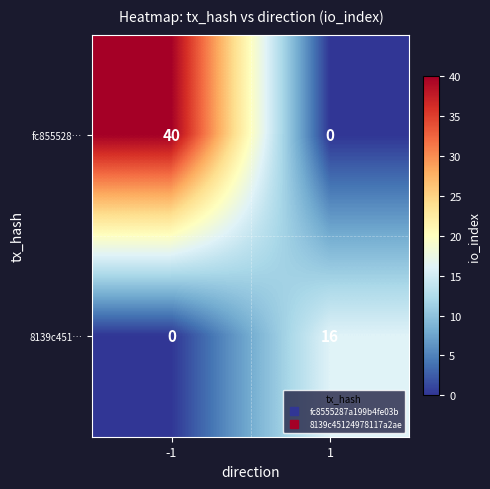

Reading left to right, extract all data points from this chart.

fc855528…: 40	0
8139c451…: 0	16